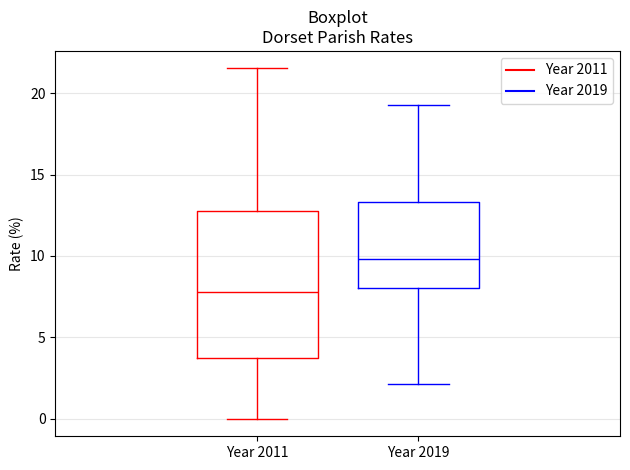

Which box has the lowest median line?

Year 2011